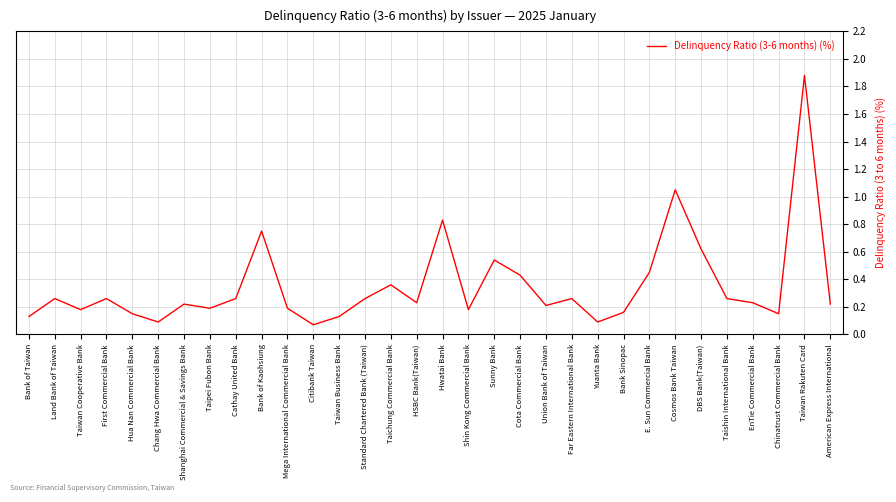

True or false: there are more than 2 points higher than both neighbors.

True